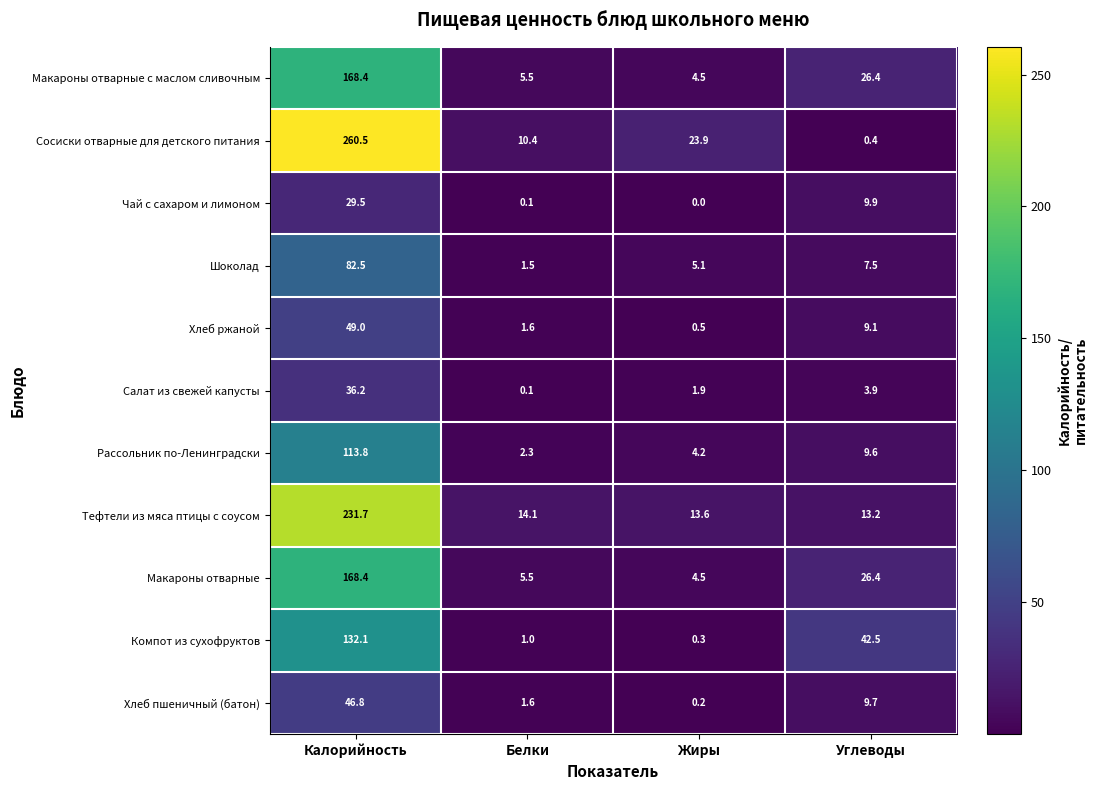

Which label corresponds to the largest value in the chart?

Калорийность